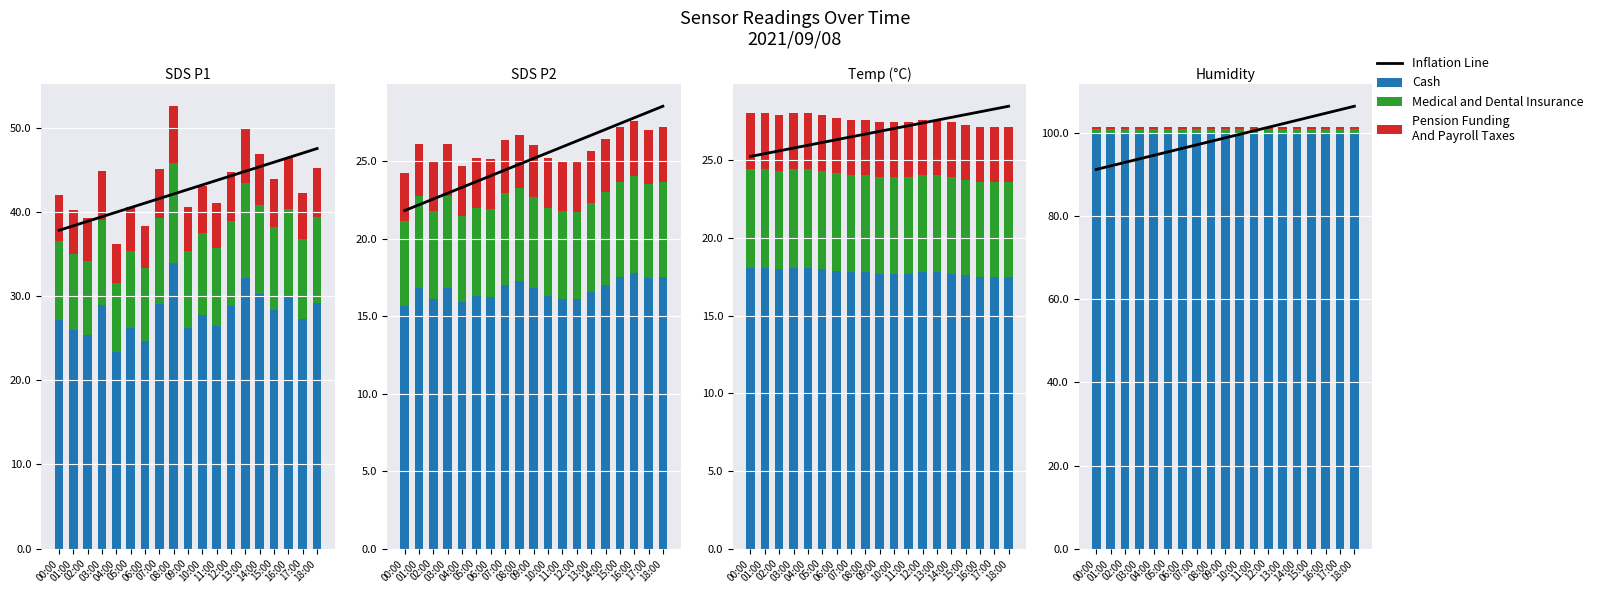

What is the label of the 9th bar from the right?

10:00